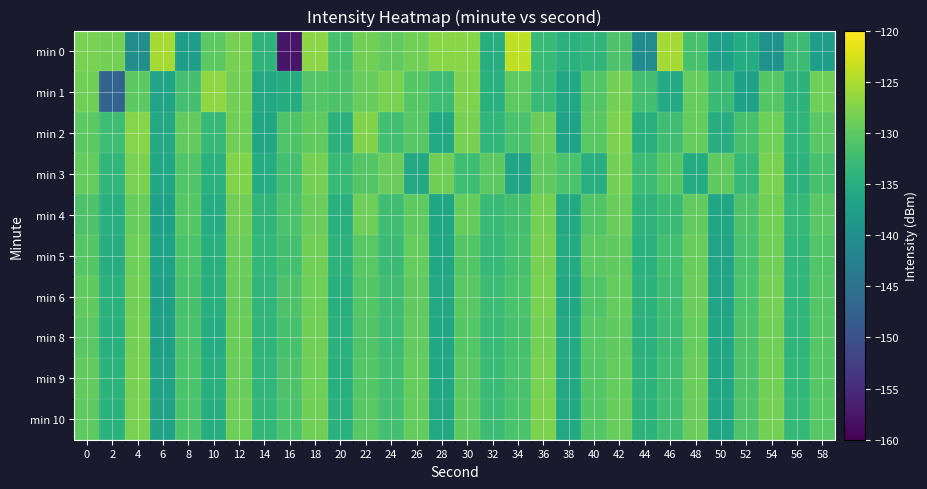

How many distinct data groups are displayed?

10